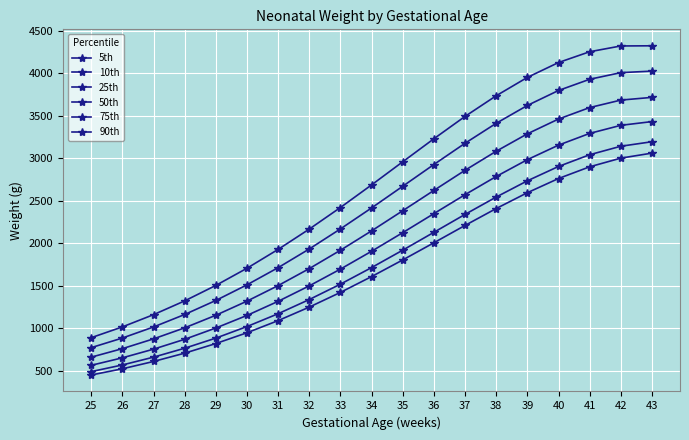

How many categories are shown in the chart?

19